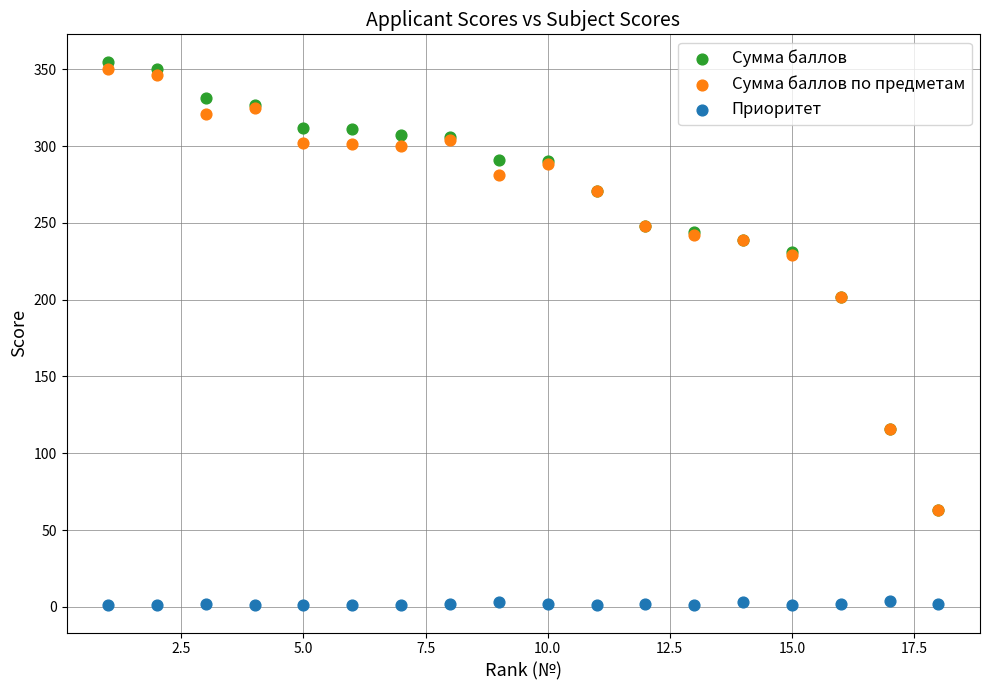

Which series reaches the maximum Y coordinate?

Сумма баллов